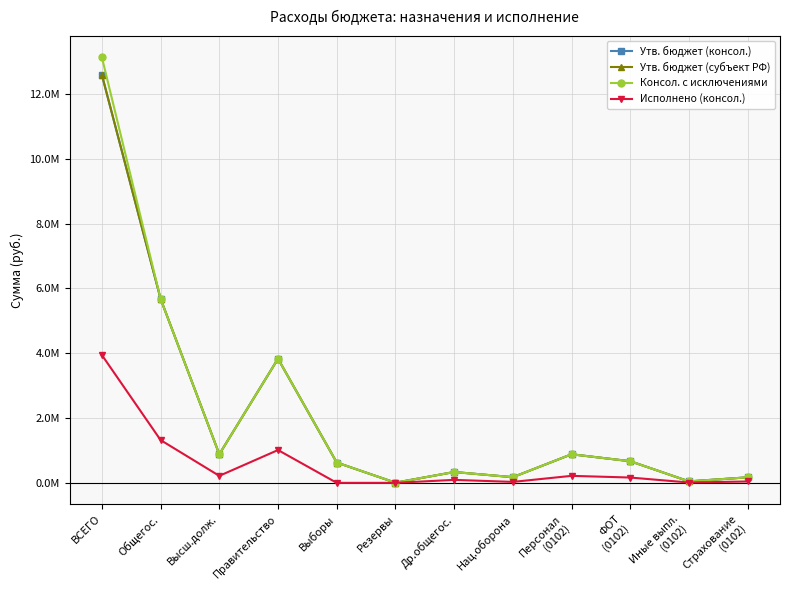

True or false: Исполнено (консол.) and Консол. с исключениями cross at least once.

False